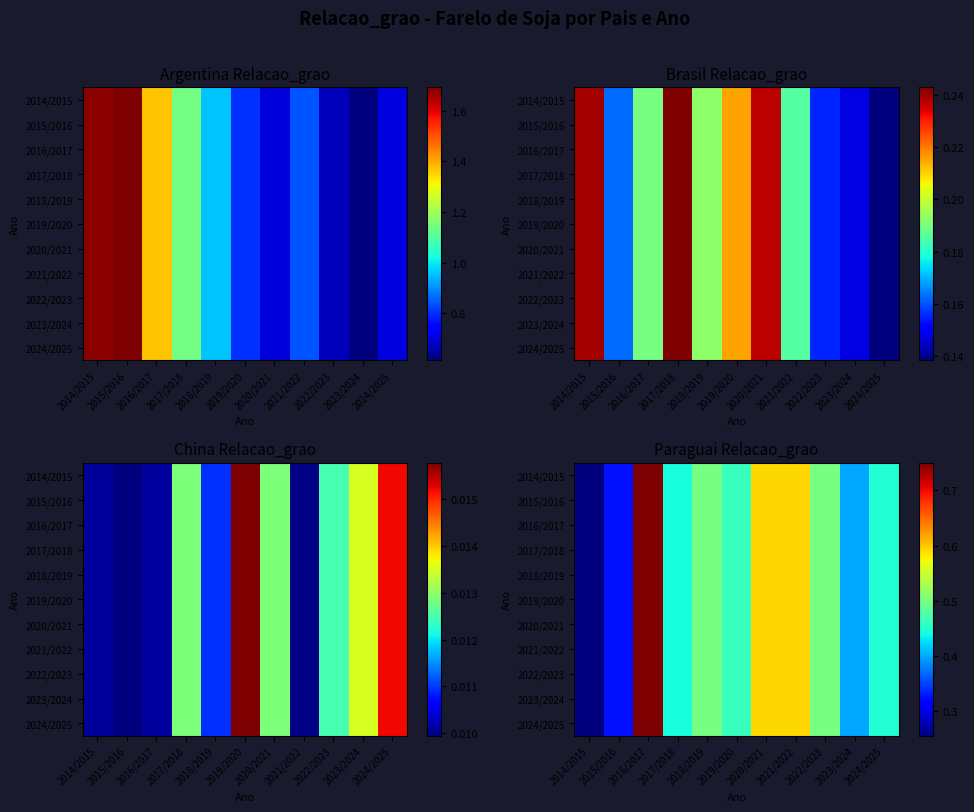

What is the difference between the maximum and minimum values in the 2021/2022 series?

0.5